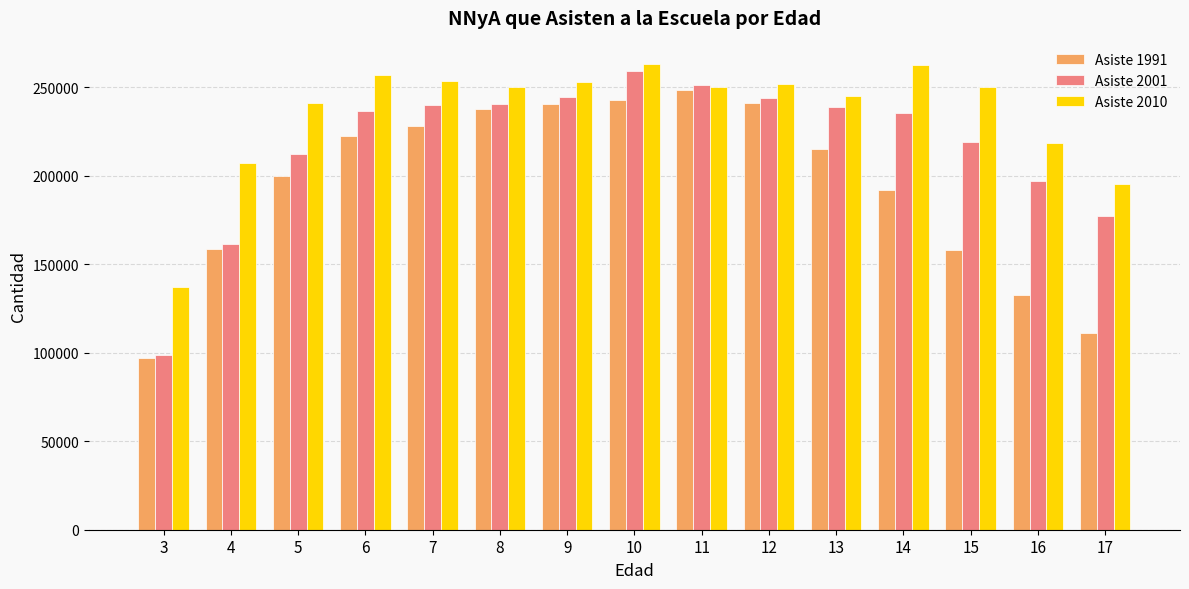

What is the value of the Asiste 1991 bar at the 12th from the left?

191931